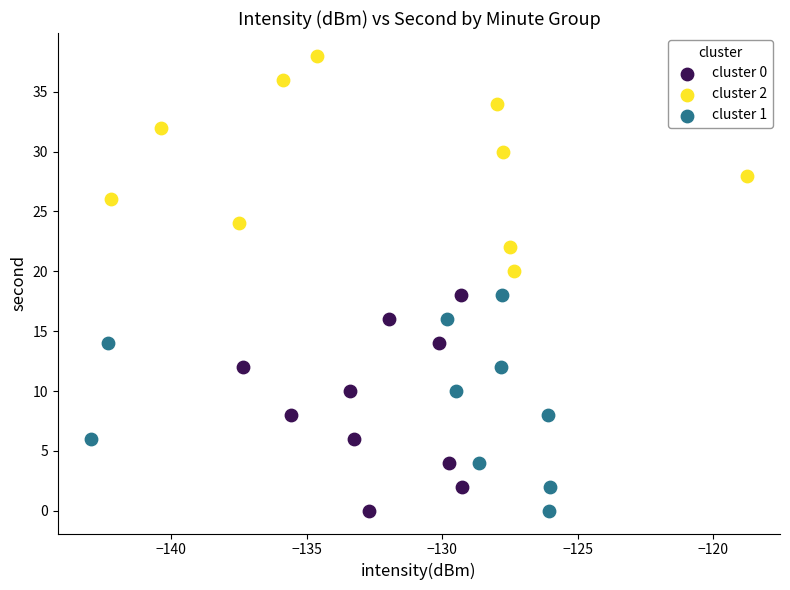

What are all the series names shown in the legend?

cluster 0, cluster 2, cluster 1